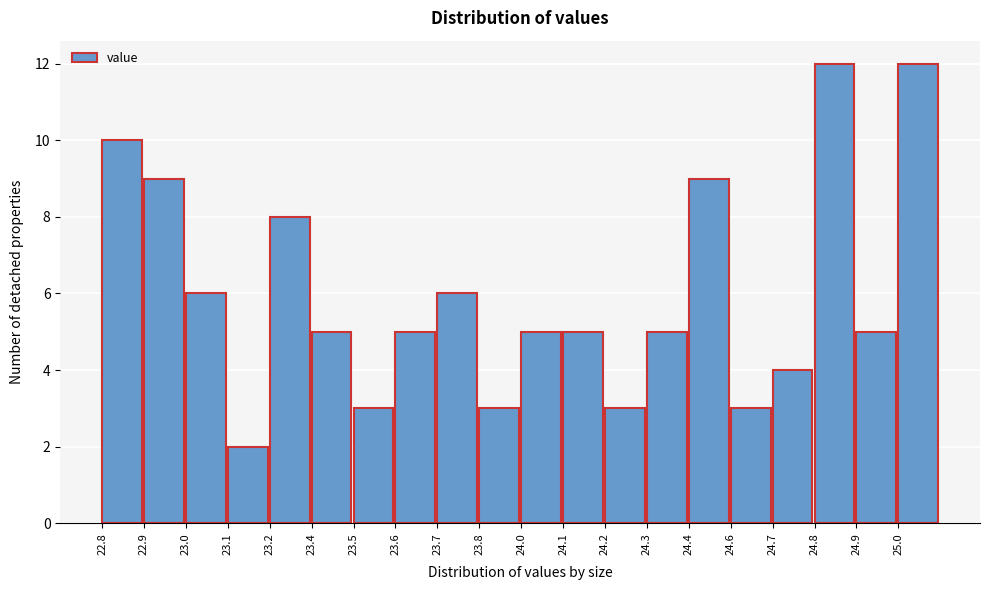

Reading left to right, list all the values displayed in this chart.

10	9	6	2	8	5	3	5	6	3	5	5	3	5	9	3	4	12	5	12